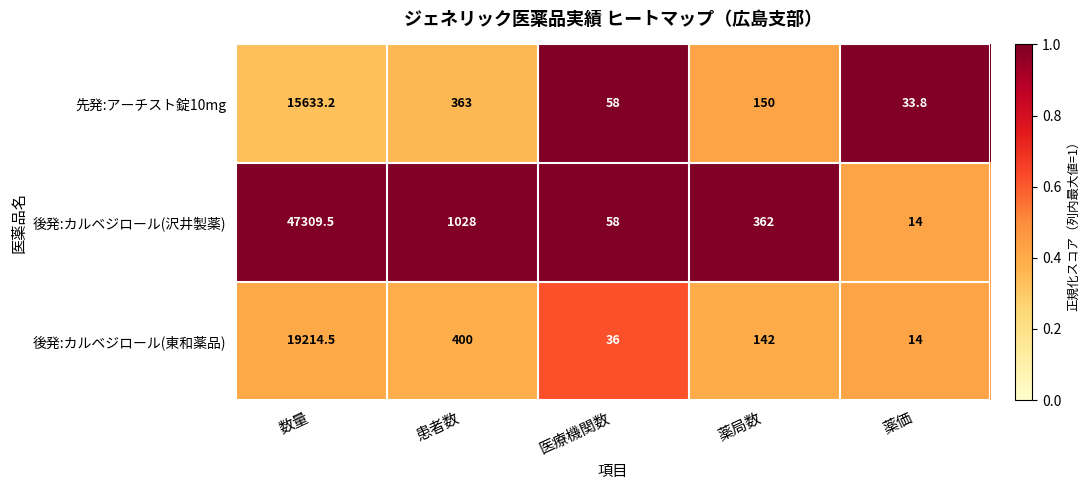

Reading left to right, list all the values displayed in this chart.

先発:アーチスト錠10mg: 数量=15633.2	患者数=363.0	医療機関数=58.0	薬局数=150.0	薬価=33.8
後発:カルベジロール(沢井製薬): 数量=47309.5	患者数=1028.0	医療機関数=58.0	薬局数=362.0	薬価=14.0
後発:カルベジロール(東和薬品): 数量=19214.5	患者数=400.0	医療機関数=36.0	薬局数=142.0	薬価=14.0